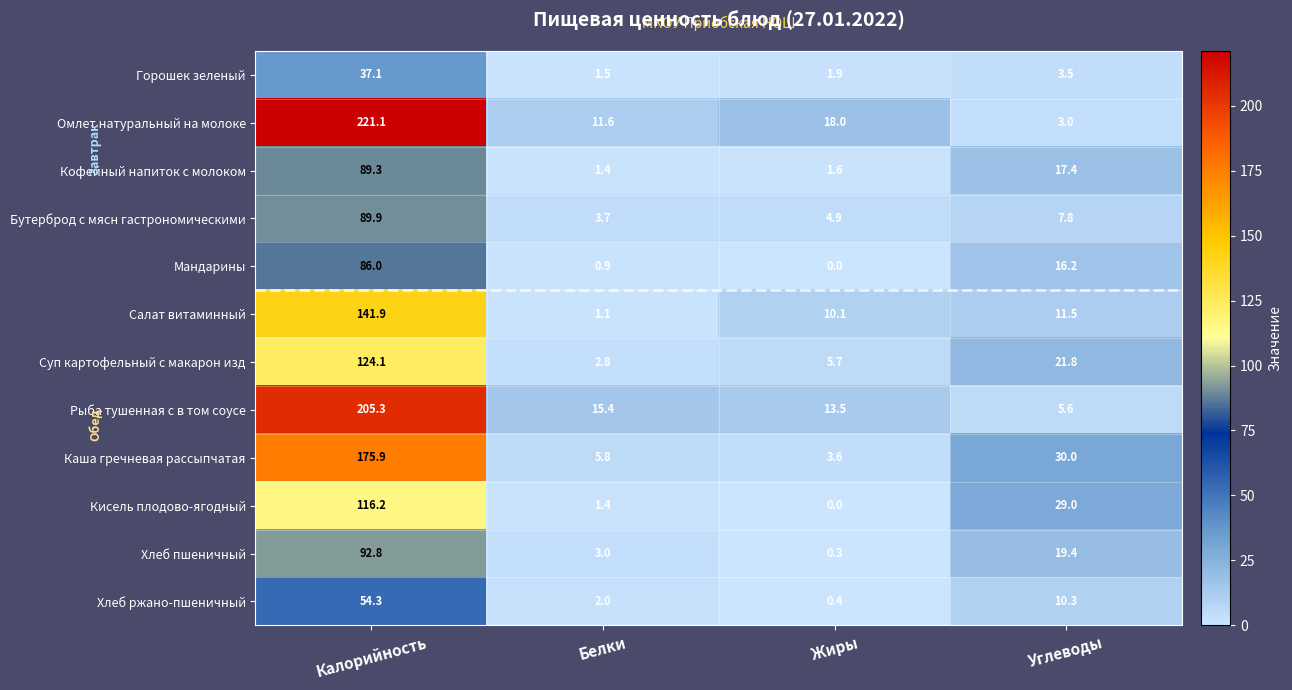

Between Жиры and Углеводы, which series saw the biggest shift?

Кисель плодово-ягодный